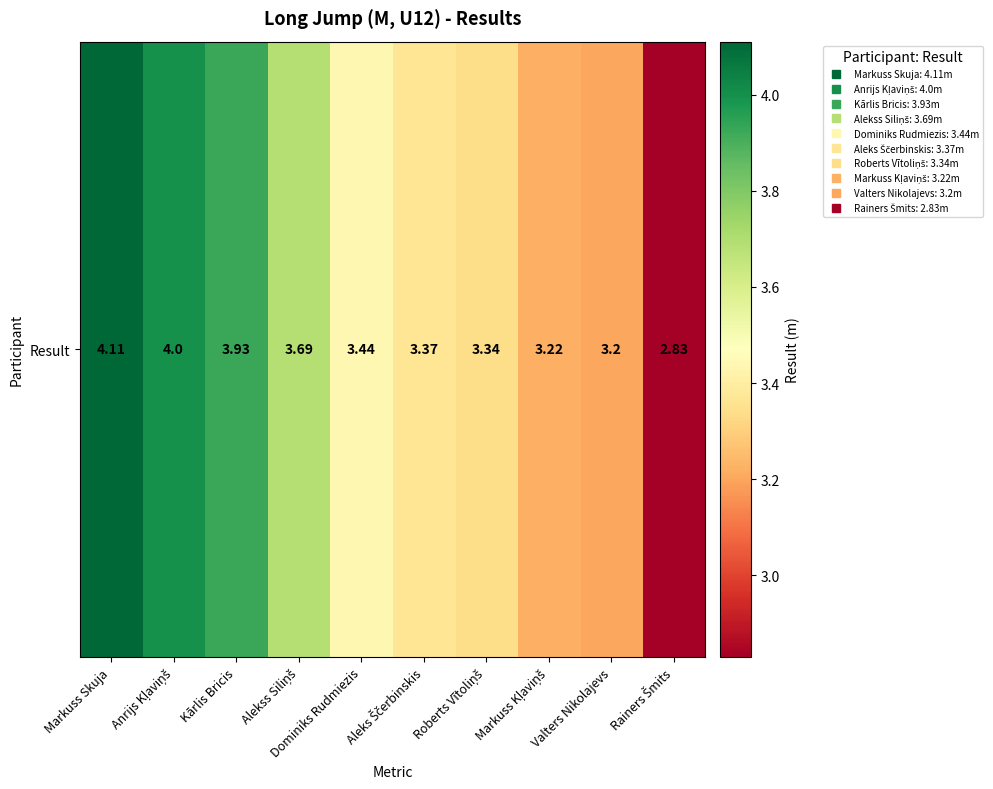

What is the difference between the maximum and minimum values?

1.3